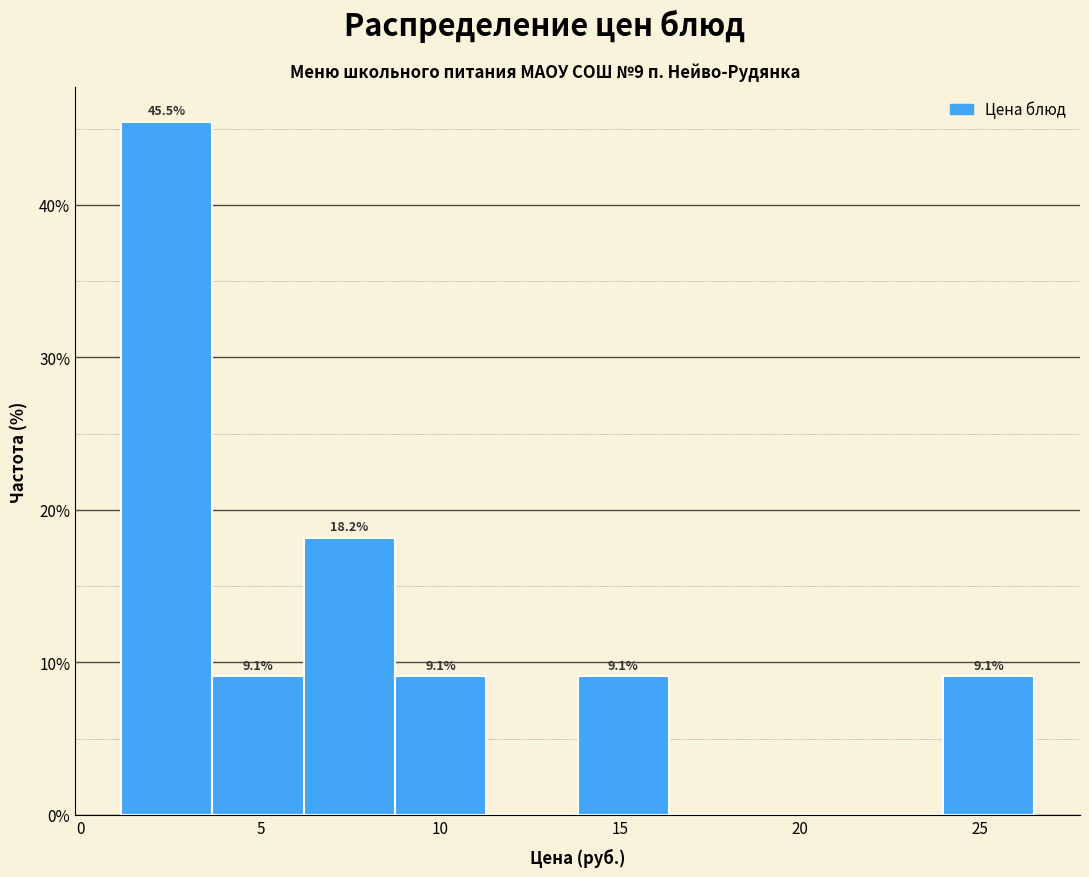

Over which range of the x-axis is the bar tallest?

1.0 to 3.5